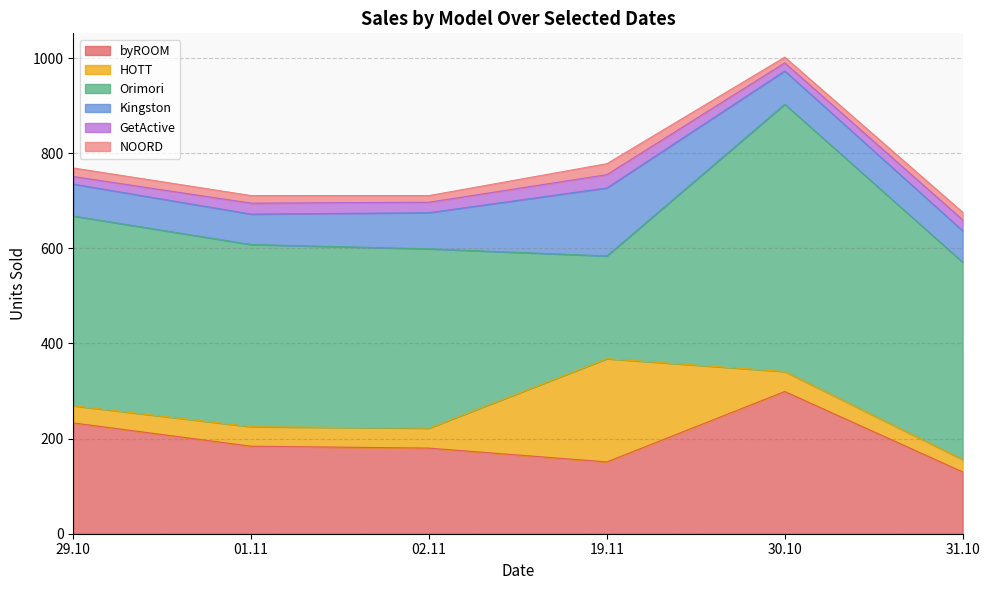

Which series changed the most between 29.10 and 02.11?

byROOM